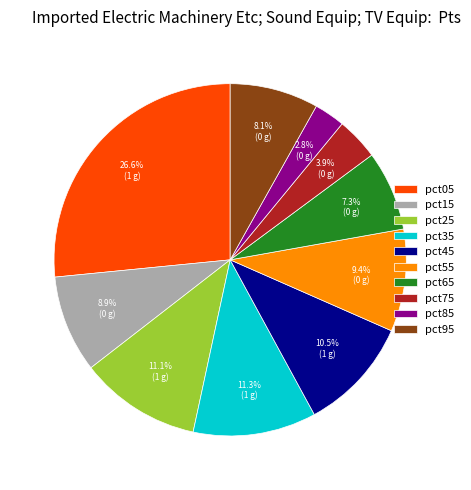

How many slices are in this pie chart?

10